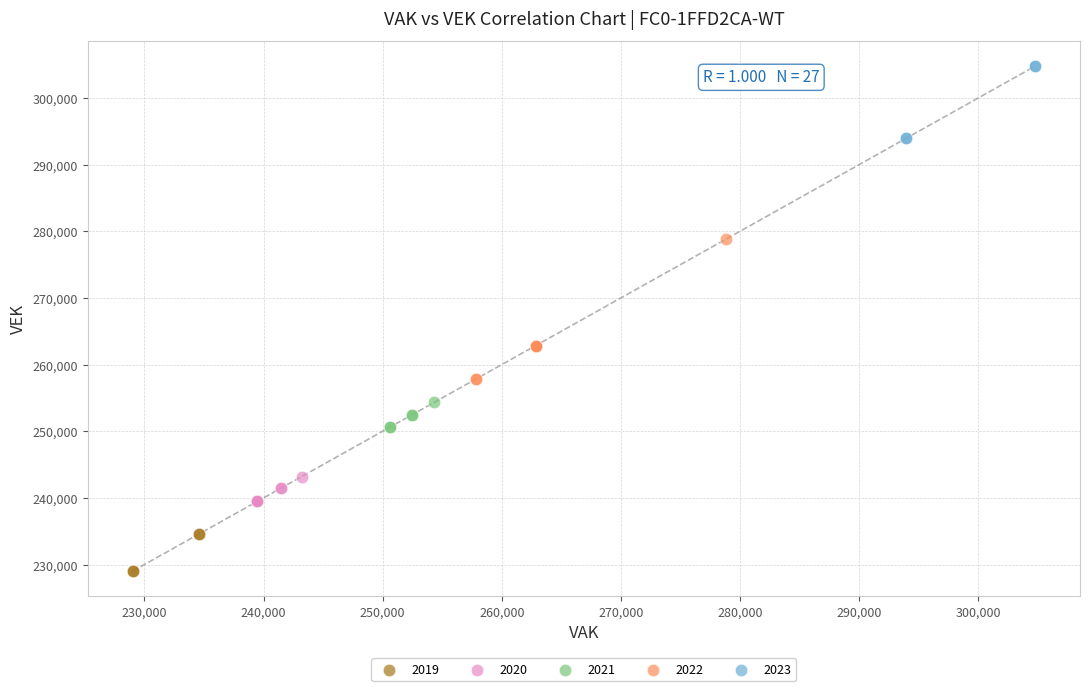

Which series reaches the minimum Y coordinate?

2019